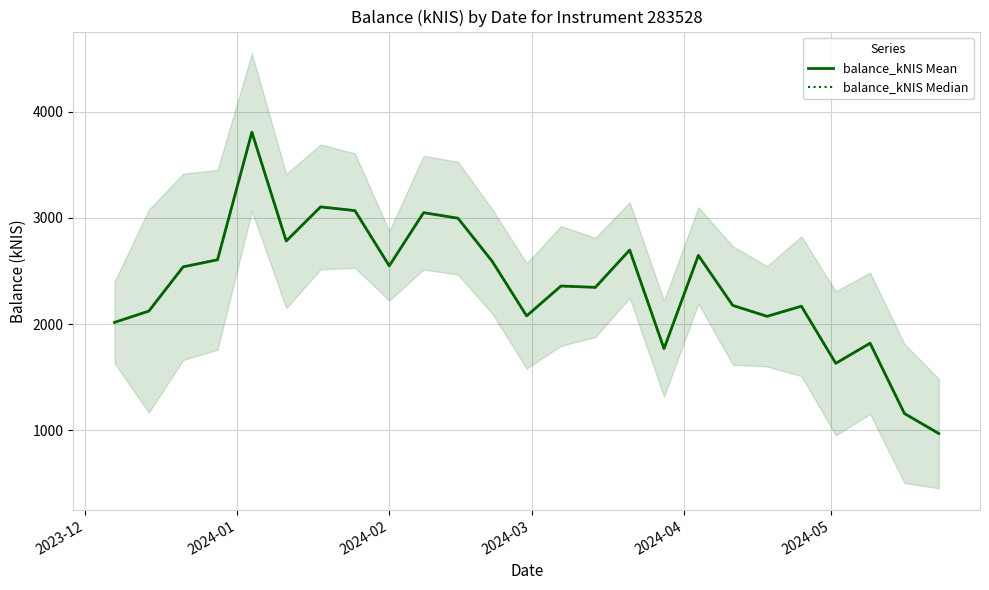

Count the number of data series in this chart.

2